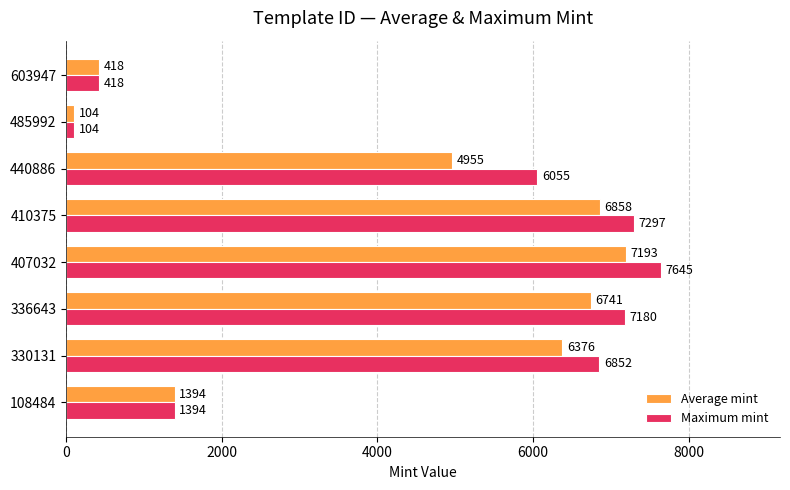

At which label does Maximum mint reach its peak?

407032